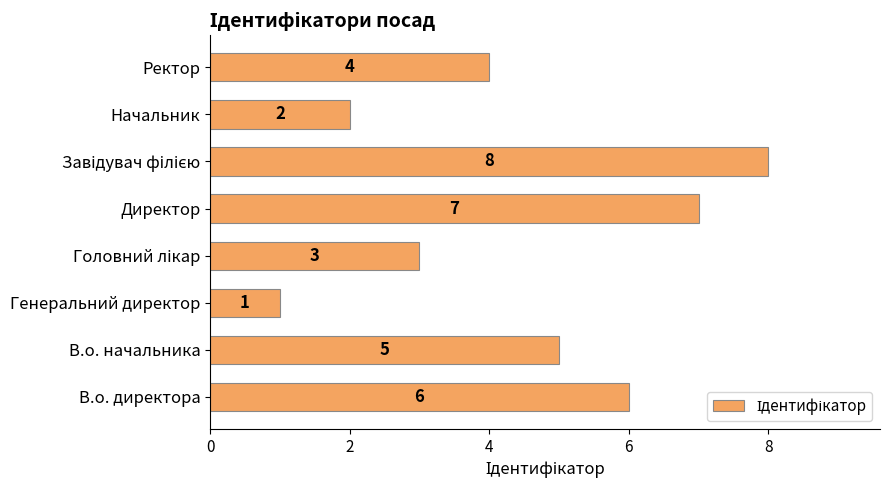

At which label is the value closest to 4?

Ректор